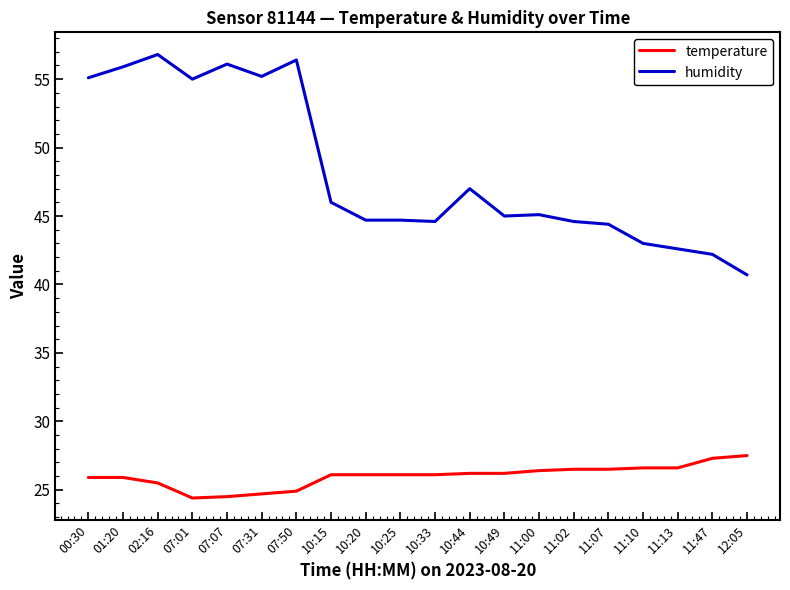

True or false: temperature and humidity intersect in this chart.

False